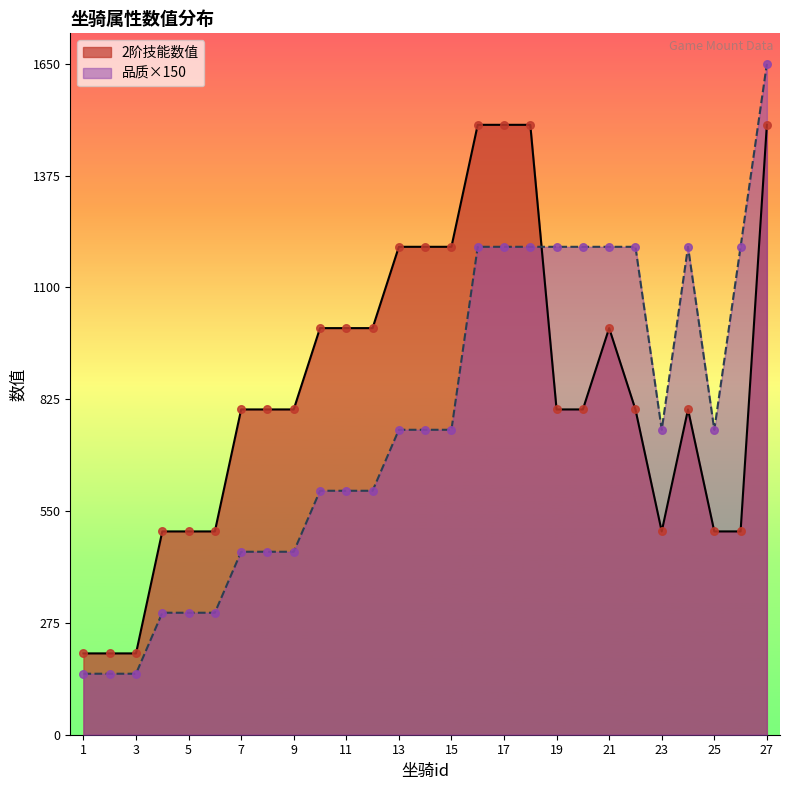

What is the total value across all series at 4?

800